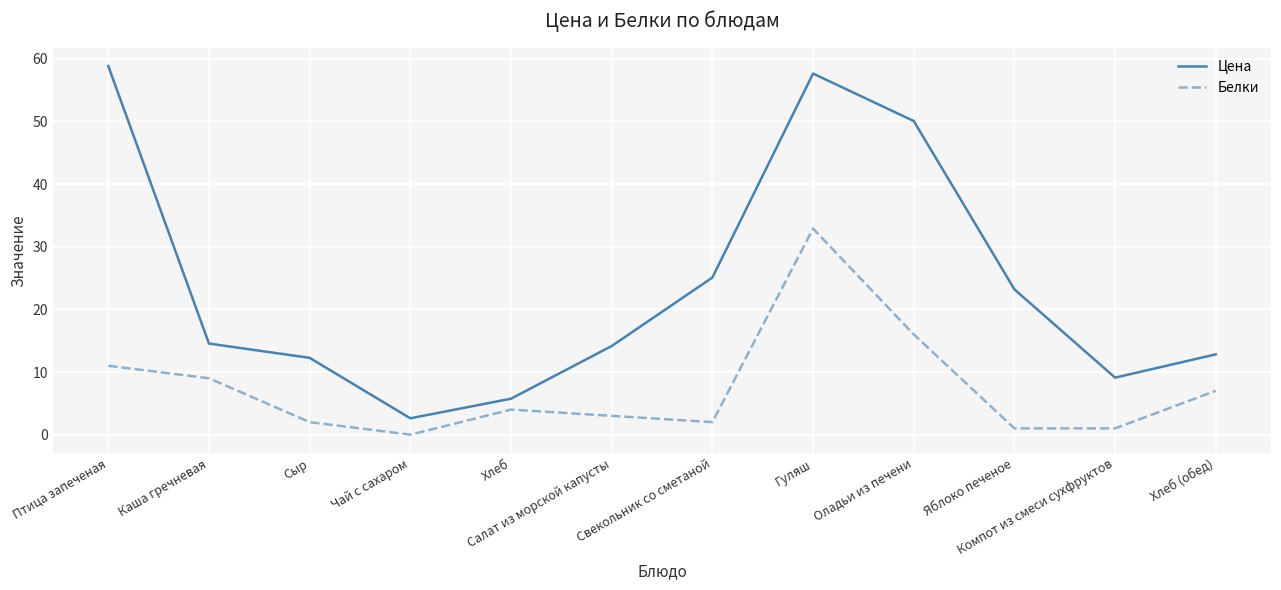

What is the difference between the highest and lowest values at Хлеб (обед)?

5.8